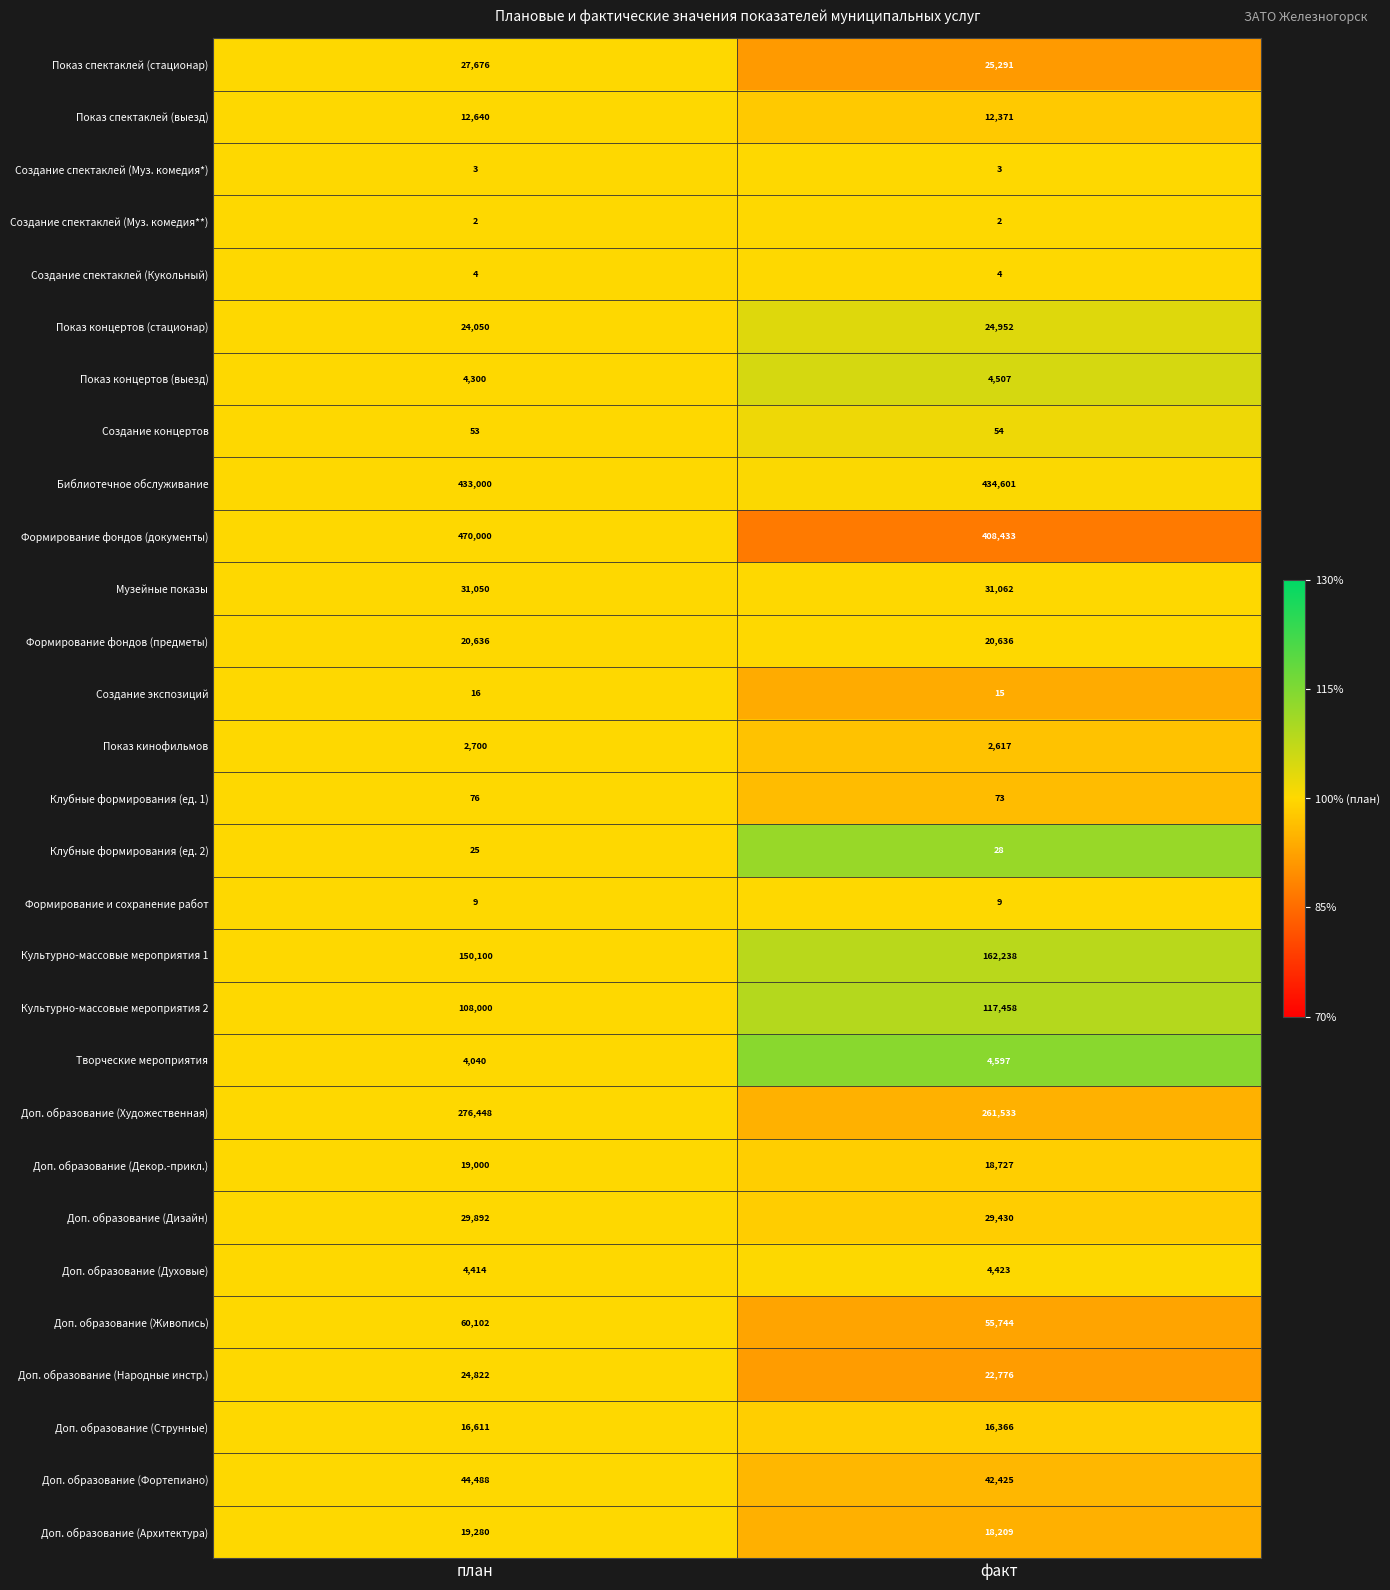

What is the sum of all Клубные формирования (ед. 1) values?

149